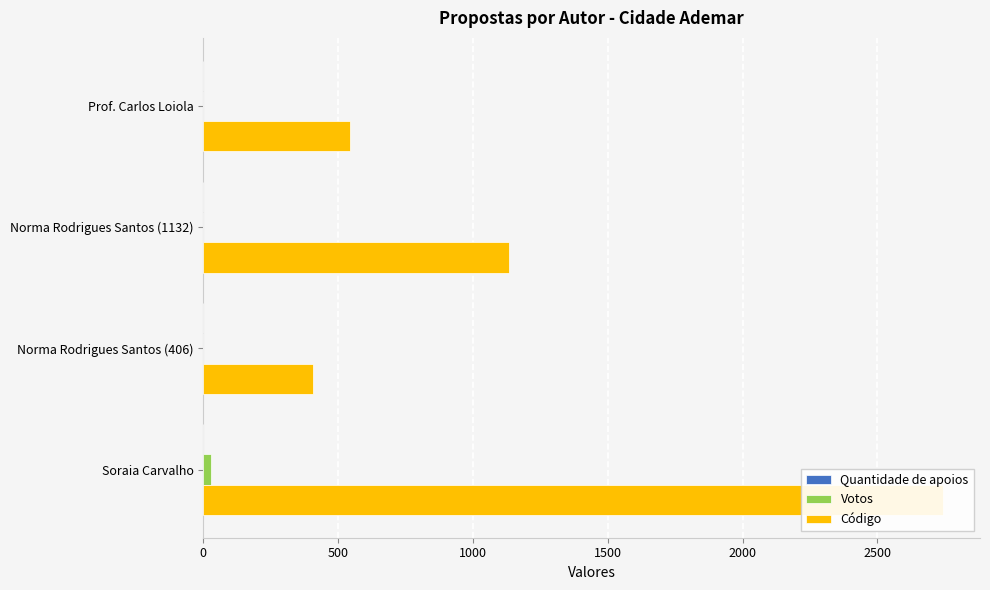

What is the maximum value for Votos?

30.0